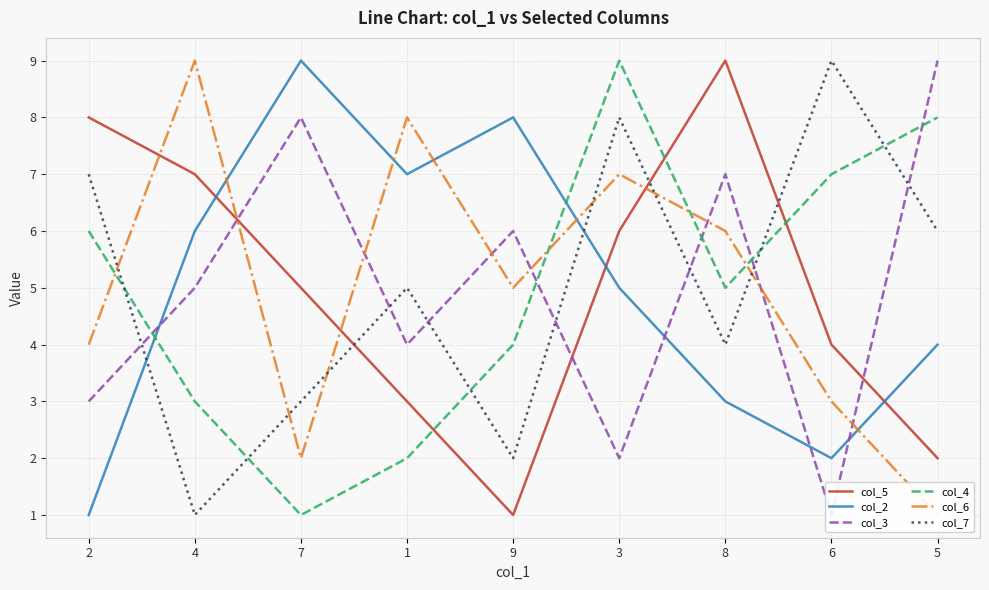

Between which two adjacent categories do col_4 and col_7 first intersect?

2 and 4